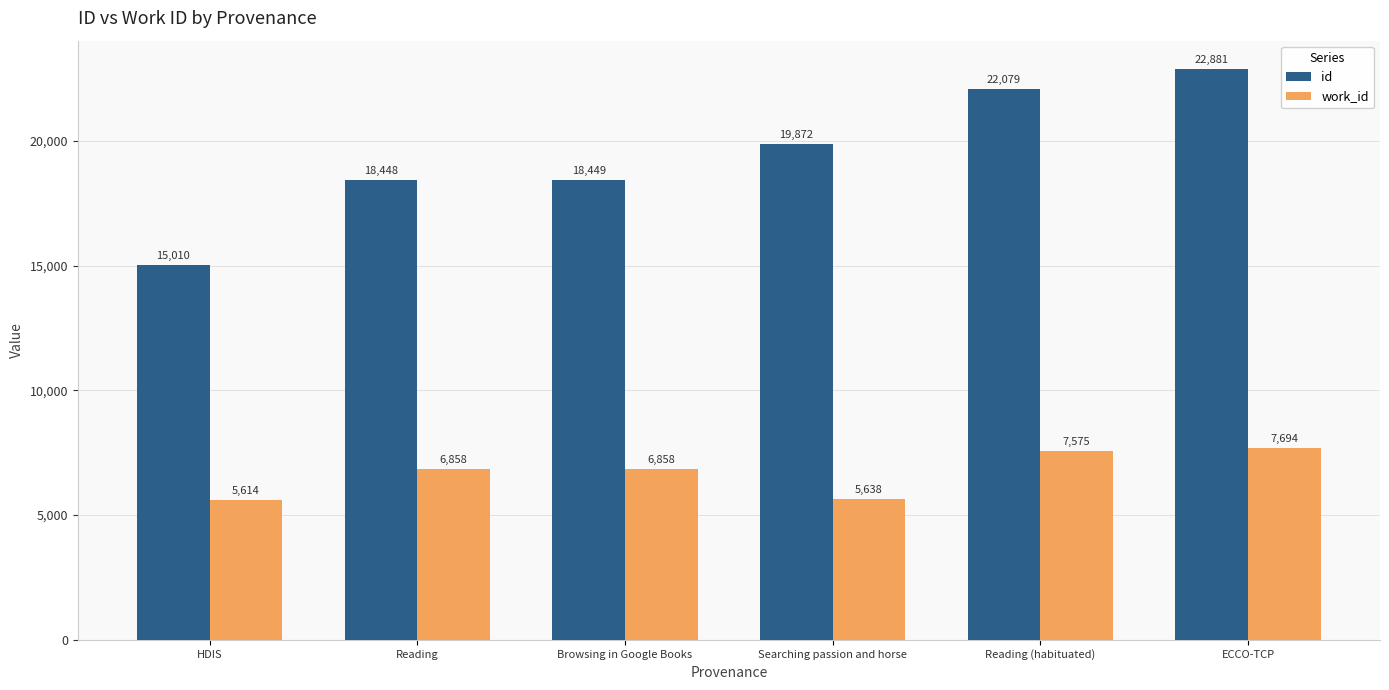

Rank the series by their average value, from highest to lowest.

id, work_id